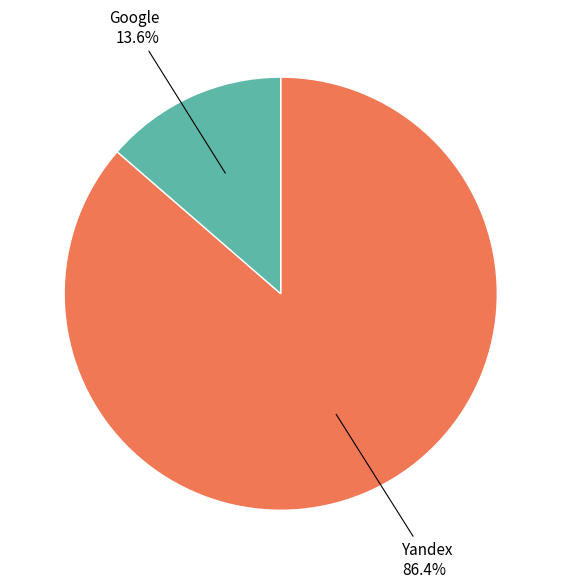

Does any single category account for the majority?

Yes